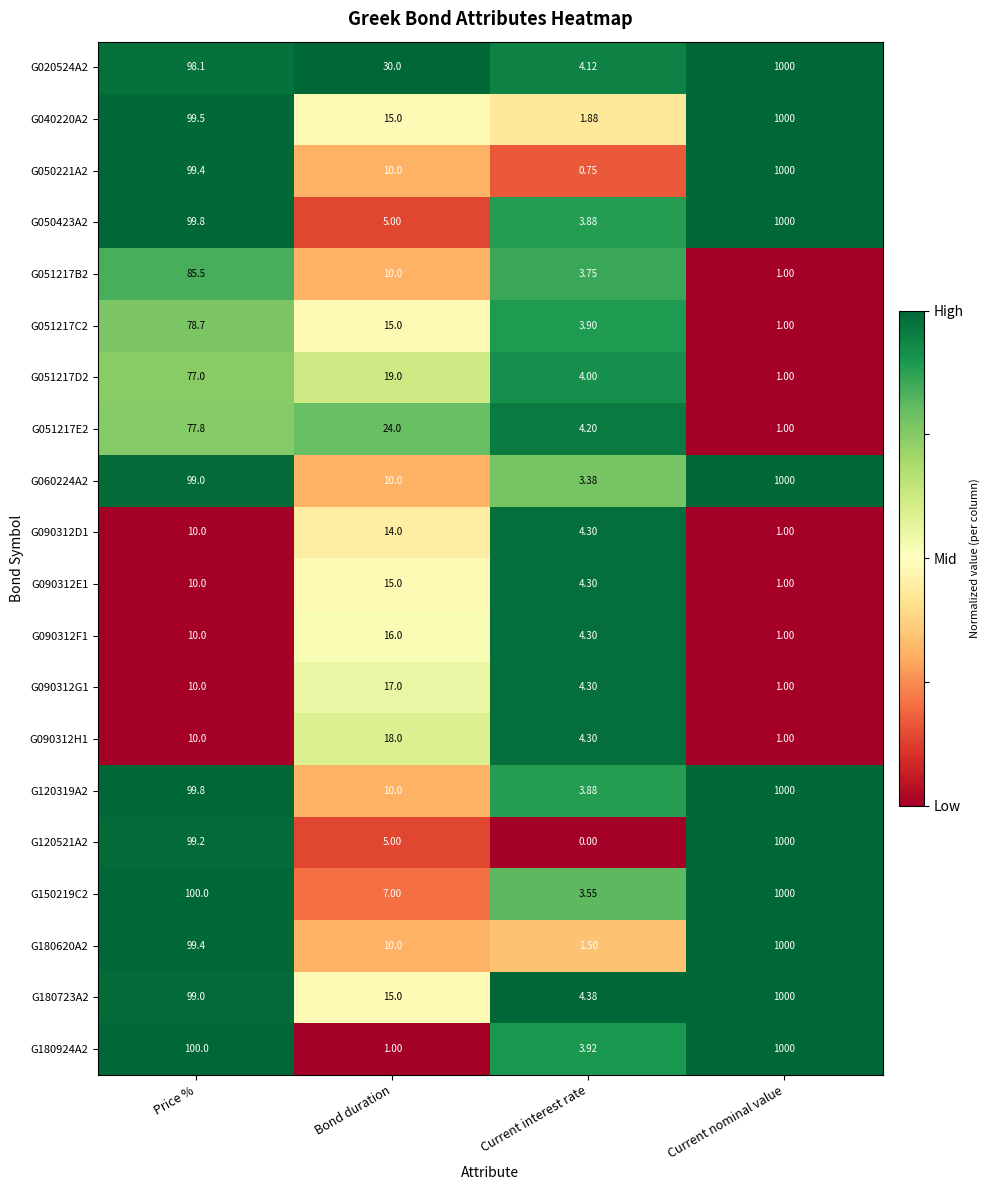

At which category is the sum across all series the highest?

Current nominal value